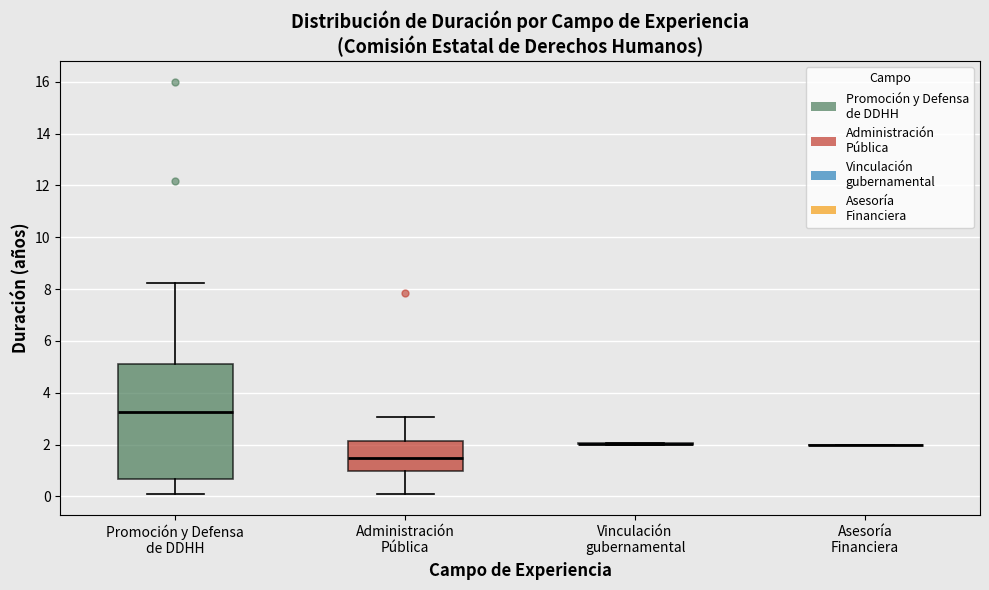

Reading left to right, transcribe this box plot: for each box, give where its median line is, the range the box spans, and where its two whiskers end, as read against the y-axis. The values are not printed on the chart, so give them approximately, as read against the axis.

Promoción y Defensa de DDHH: median 3.2, box 0.6 to 5.2, whiskers 0.0 to 8.2
Administración Pública: median 1.6, box 1.0 to 2.2, whiskers 0.0 to 3.0
Vinculación gubernamental: box collapsed to a line at 2.0, whiskers 2.0 to 2.0
Asesoría Financiera: box collapsed to a line at 2.0, whiskers 2.0 to 2.0